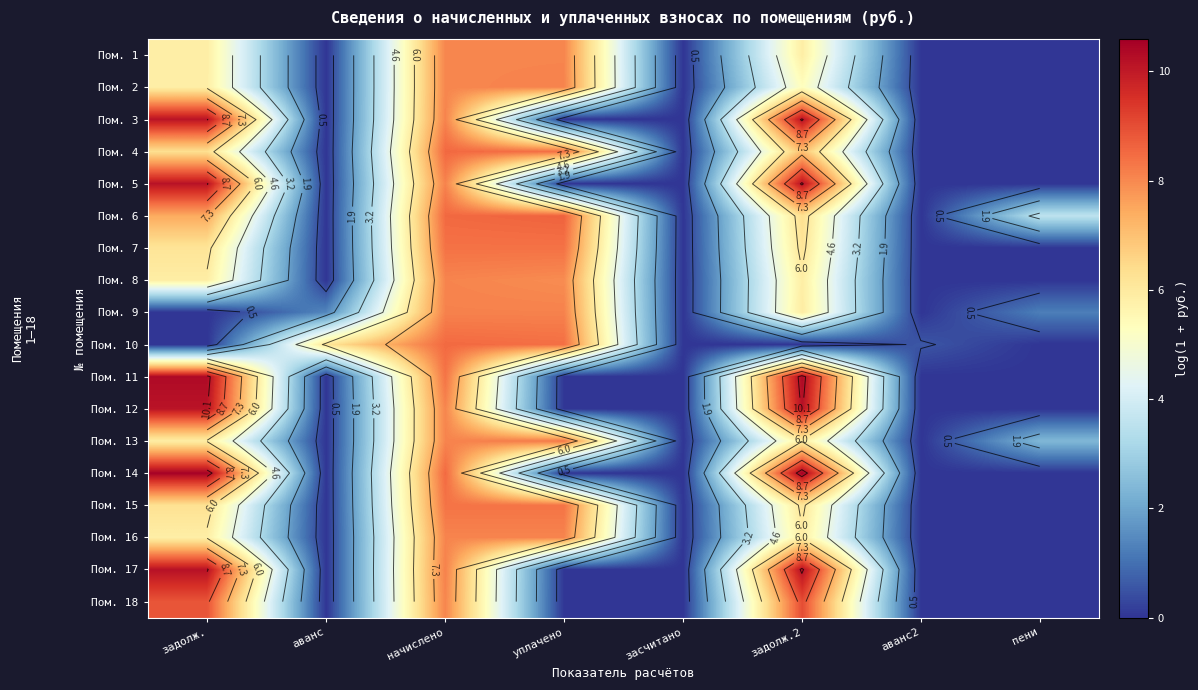

True or false: Пом. 1 has a value of 3.6 at пени.

False